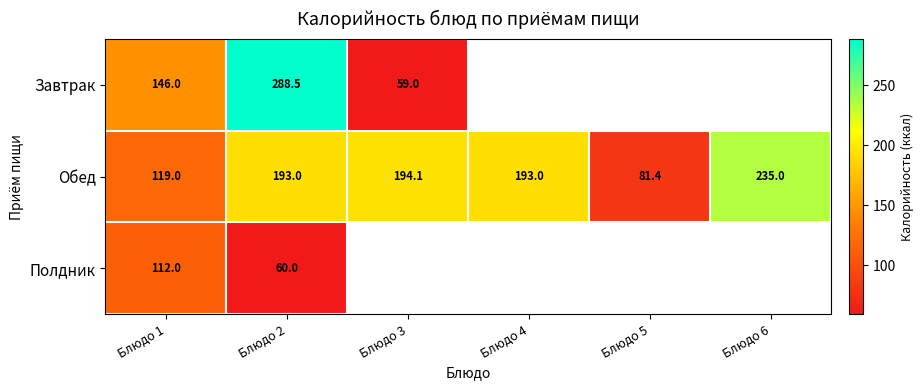

What is the maximum value for Обед?

235.0